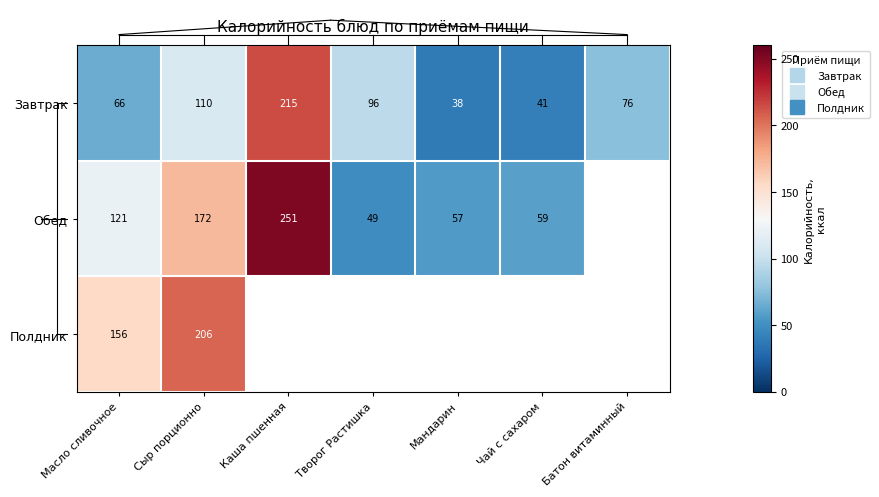

Which series has the largest range (max minus min)?

Обед